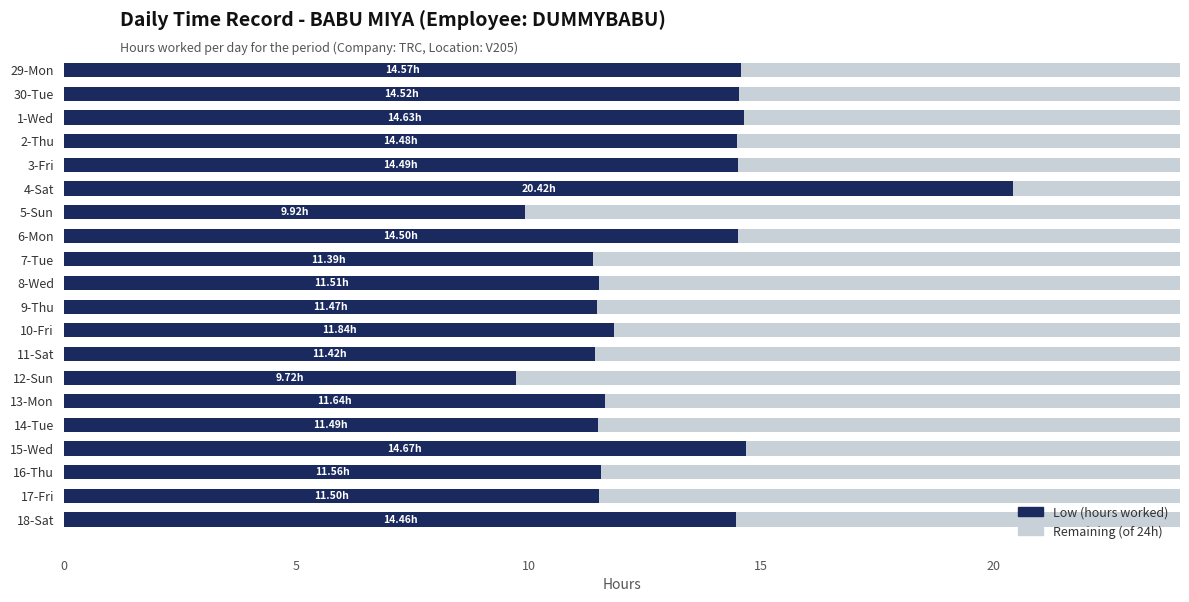

What is the average value of the Low (hours worked) series?

13.0